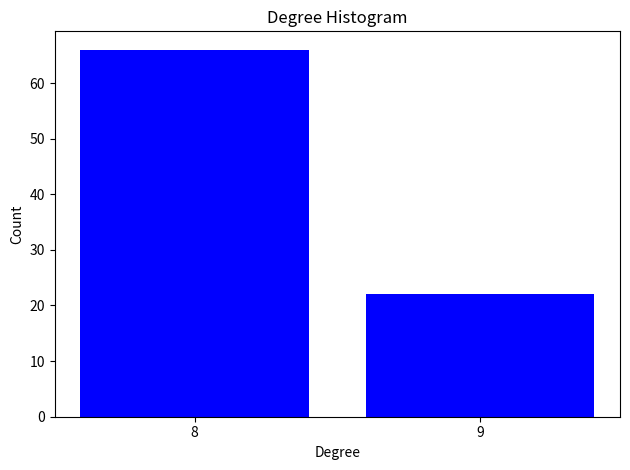

Reading left to right, what are all the values shown in this chart?

8=66	9=22